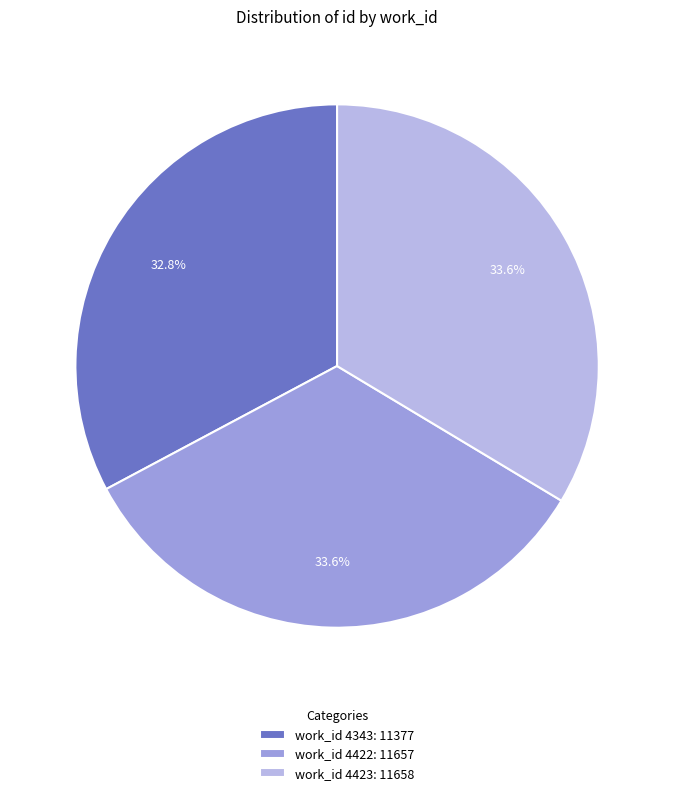

Does work_id 4343: 11377 account for over 50% of the chart?

No